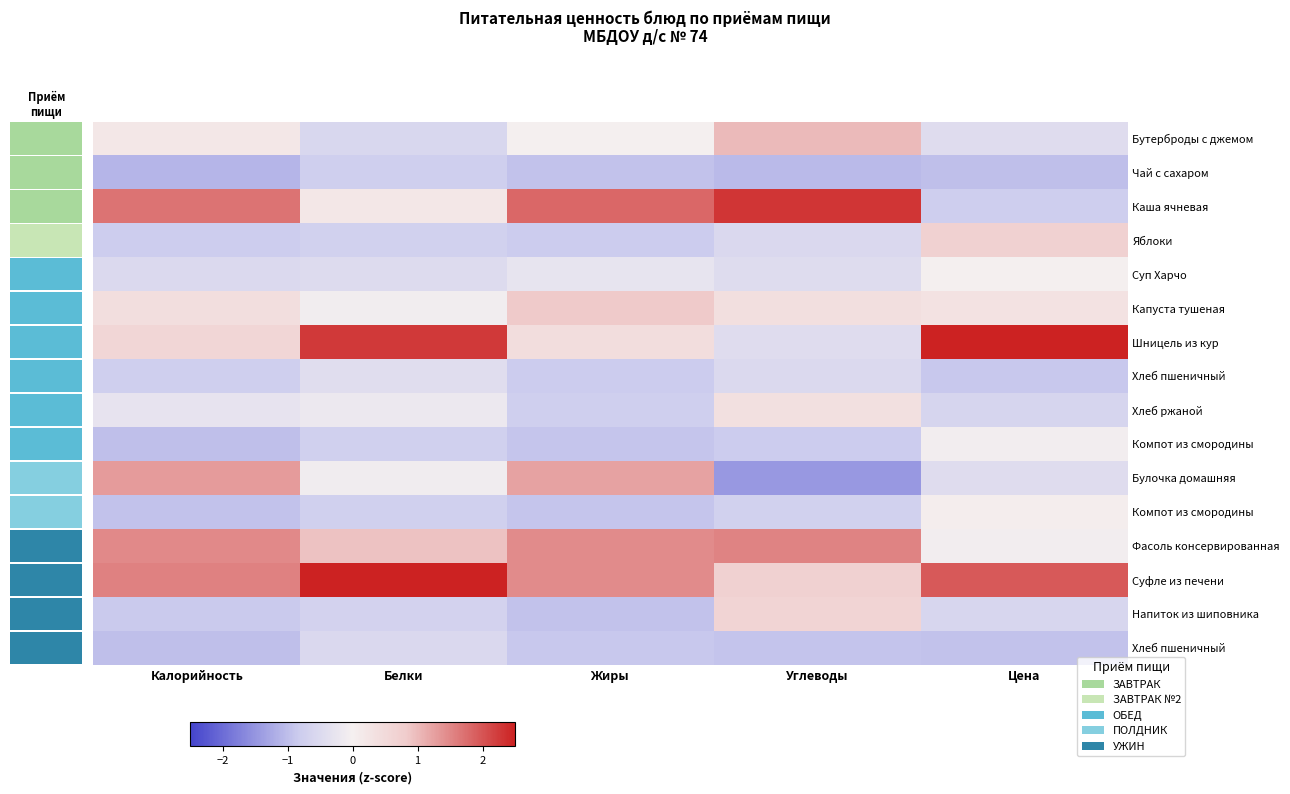

How many distinct data groups are displayed?

16